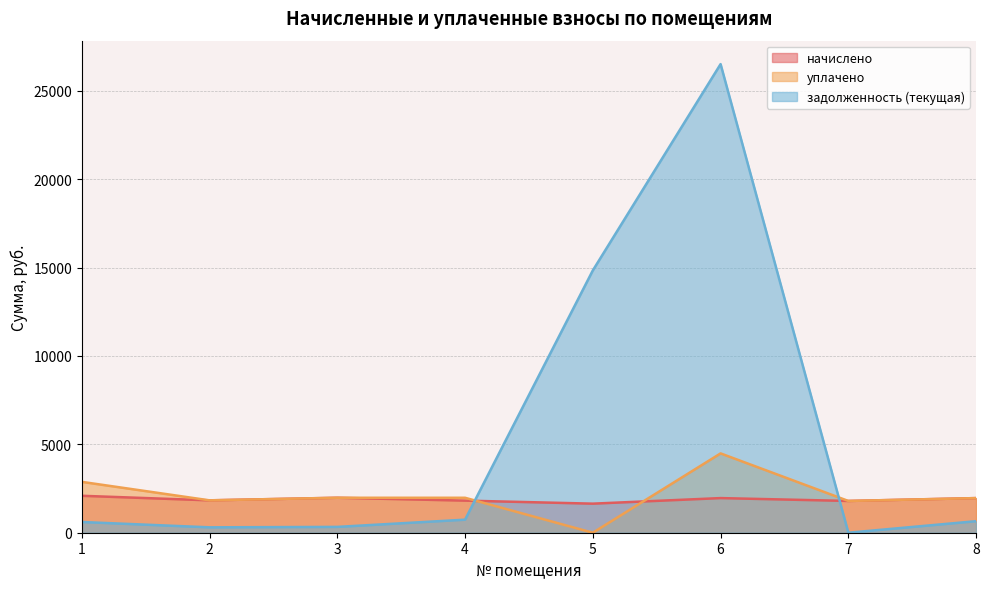

How many lines are shown in the chart?

3